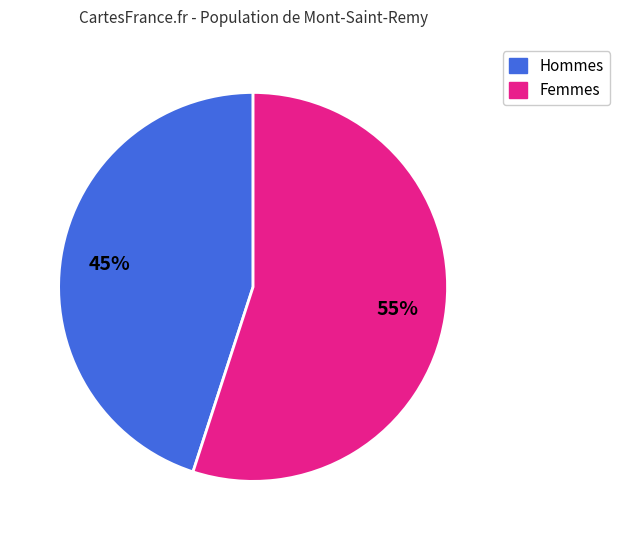

How many slices are in this pie chart?

2